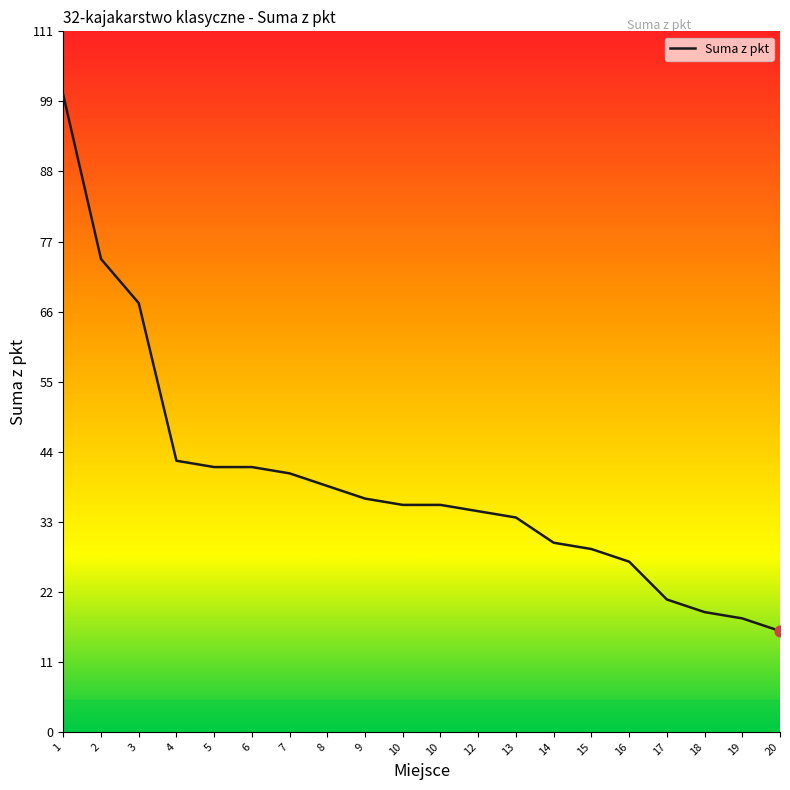

Which has a higher value, 7 or 1?

1